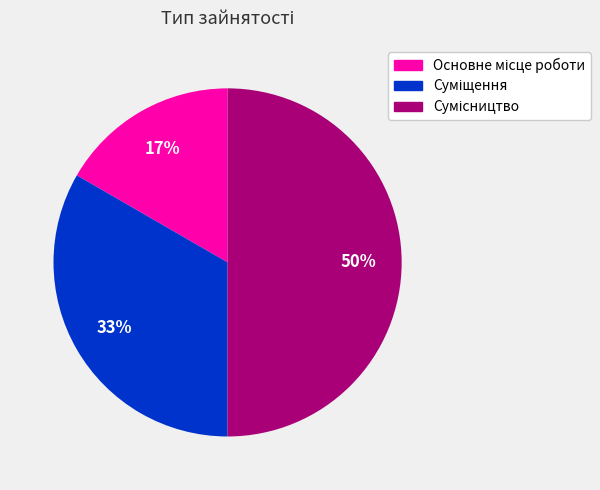

To the nearest percent, what is the difference between the largest and smallest slice percentages?

33%